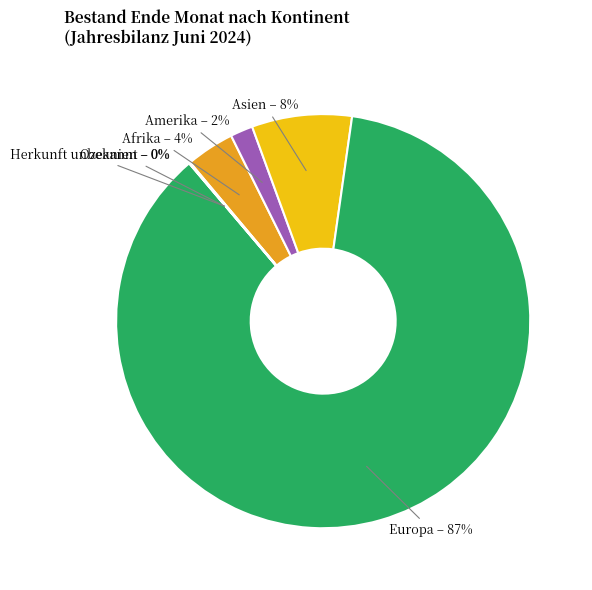

True or false: Afrika accounts for 9% of the total.

False